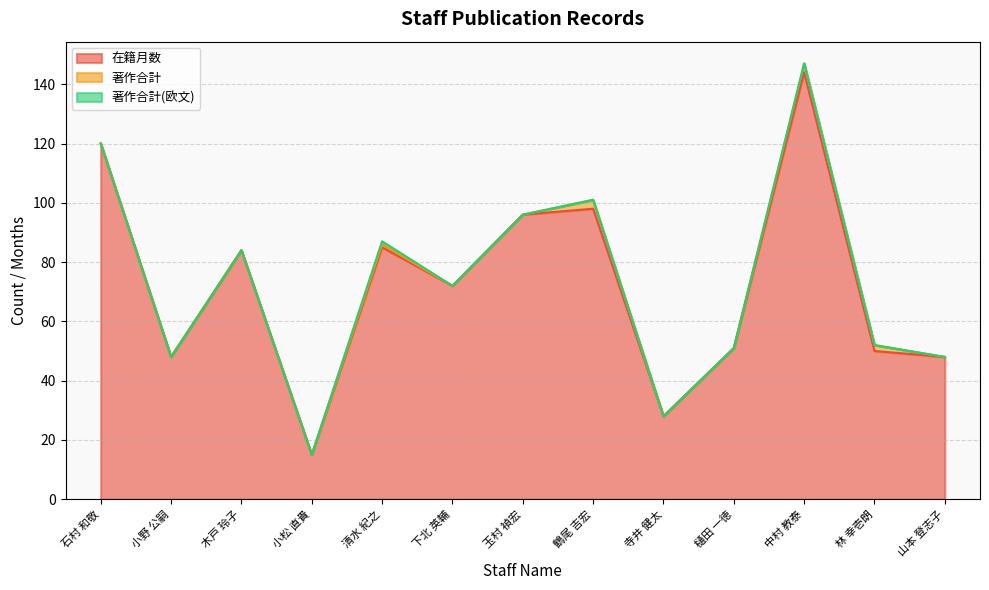

What is the difference between the maximum and minimum values in the 著作合計 series?

3